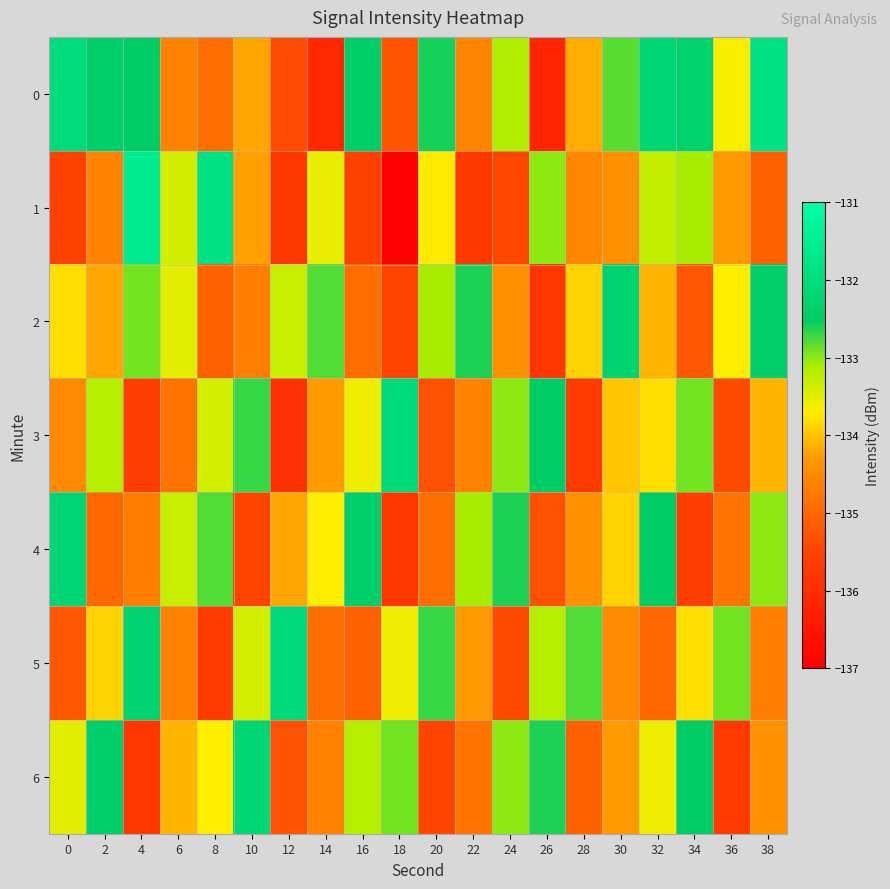

What is the minimum value shown in the chart?

-137.0